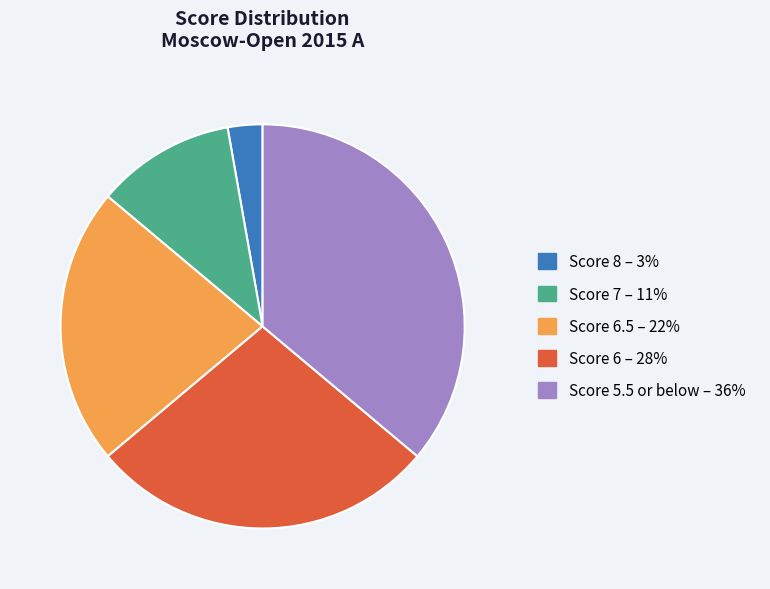

Does any single category account for the majority?

No